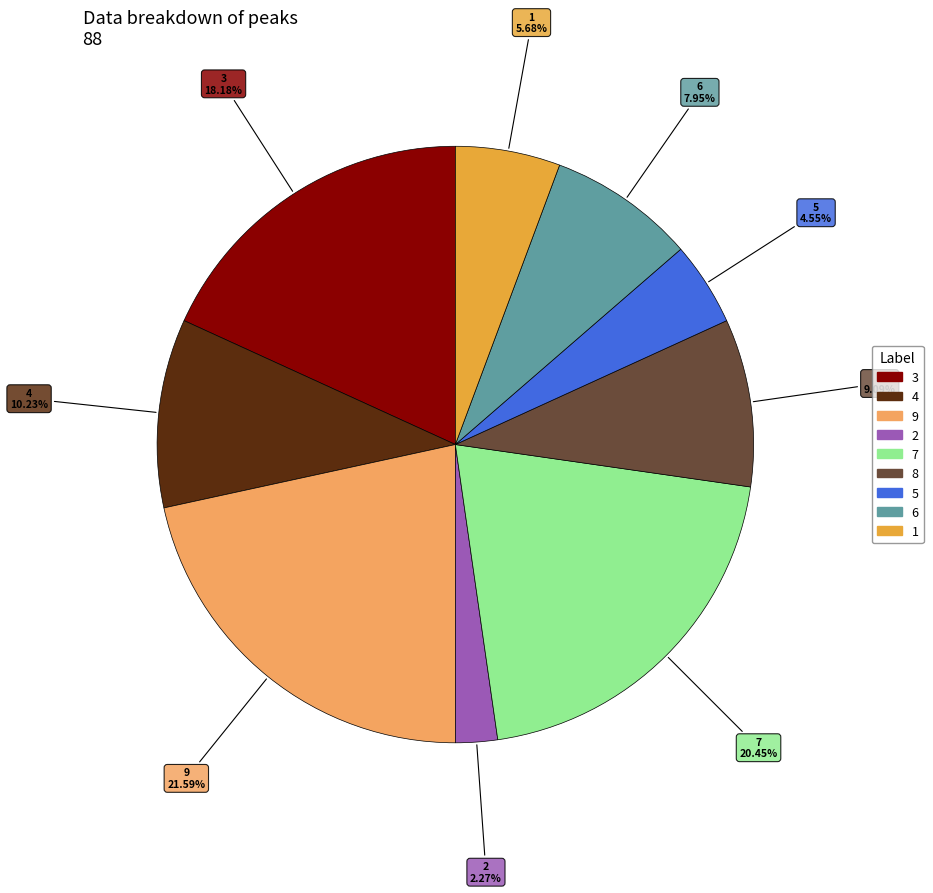

Is there a majority slice in this chart?

No